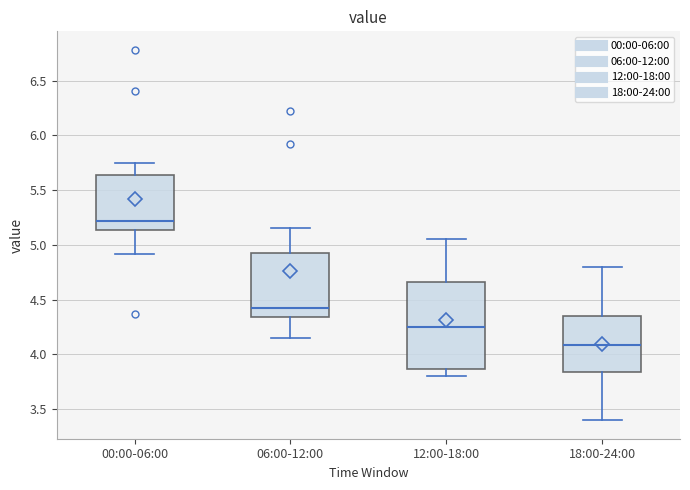

Where does the median line of the box for 18:00-24:00 sit on the y-axis? The values are not printed on the chart, so give them approximately, as read against the axis.

4.10